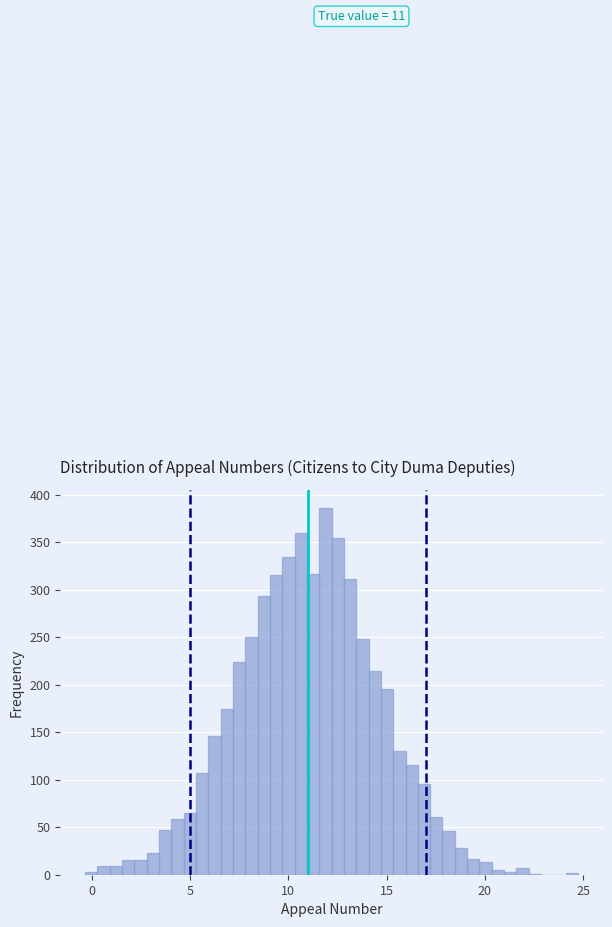

Around what value on the x-axis is the tallest bar? Give the approximate position of its centre, as read against the axis.

12.0